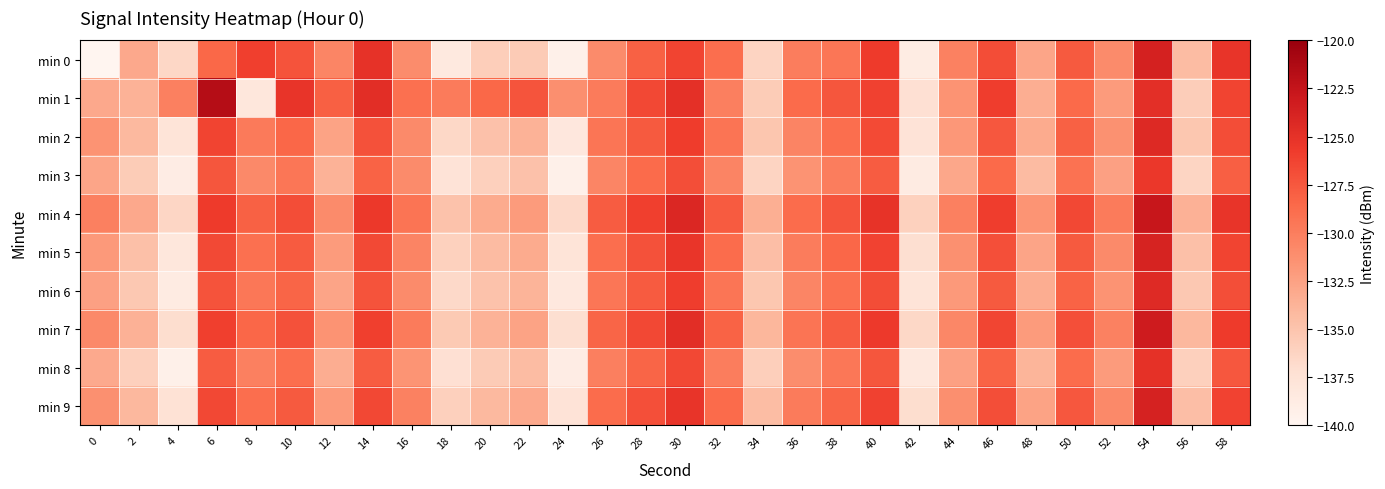

Reading left to right, list all the values displayed in this chart.

min 0: 0=-221.0	2=-133.0	4=-136.5	6=-128.4	8=-125.9	10=-127.2	12=-130.5	14=-125.1	16=-131.1	18=-138.4	20=-135.7	22=-135.5	24=-139.3	26=-130.9	28=-128.1	30=-126.3	32=-128.9	34=-136.2	36=-129.9	38=-129.5	40=-125.7	42=-138.8	44=-130.3	46=-126.8	48=-132.8	50=-127.6	52=-131.0	54=-123.6	56=-134.4	58=-125.2
min 1: 0=-133.0	2=-133.7	4=-130.2	6=-121.7	8=-138.1	10=-125.2	12=-128.0	14=-124.7	16=-129.0	18=-129.8	20=-128.5	22=-127.3	24=-131.2	26=-129.8	28=-126.5	30=-124.9	32=-130.1	34=-135.6	36=-128.7	38=-127.4	40=-126.1	42=-137.2	44=-131.5	46=-125.9	48=-133.4	50=-128.6	52=-132.1	54=-124.8	56=-135.7	58=-126.3
min 2: 0=-131.5	2=-134.2	4=-137.8	6=-126.3	8=-129.7	10=-128.4	12=-132.6	14=-127.1	16=-130.9	18=-136.5	20=-134.8	22=-133.7	24=-138.2	26=-129.4	28=-127.6	30=-125.8	32=-129.3	34=-135.1	36=-130.4	38=-128.9	40=-126.7	42=-137.6	44=-131.8	46=-127.5	48=-133.2	50=-128.1	52=-131.4	54=-124.3	56=-135.2	58=-126.8
min 3: 0=-132.8	2=-135.6	4=-138.9	6=-127.4	8=-130.8	10=-129.5	12=-133.7	14=-128.2	16=-131.0	18=-137.6	20=-135.9	22=-134.8	24=-139.3	26=-130.5	28=-128.7	30=-126.9	32=-130.4	34=-136.2	36=-131.5	38=-130.0	40=-127.8	42=-138.7	44=-132.9	46=-128.6	48=-134.3	50=-129.2	52=-132.5	54=-125.4	56=-136.3	58=-127.9
min 4: 0=-130.2	2=-133.0	4=-136.4	6=-125.7	8=-128.1	10=-126.8	12=-131.0	14=-125.5	16=-129.3	18=-134.9	20=-133.2	22=-132.1	24=-136.6	26=-127.8	28=-126.0	30=-124.2	32=-127.7	34=-133.5	36=-128.8	38=-127.3	40=-125.1	42=-136.0	44=-130.2	46=-125.9	48=-131.6	50=-126.5	52=-129.8	54=-122.7	56=-133.6	58=-125.2
min 5: 0=-131.9	2=-134.7	4=-138.1	6=-126.6	8=-129.0	10=-127.7	12=-132.1	14=-126.6	16=-130.4	18=-136.0	20=-134.3	22=-133.2	24=-137.7	26=-128.9	28=-127.1	30=-125.3	32=-128.8	34=-134.6	36=-129.9	38=-128.4	40=-126.2	42=-137.1	44=-131.3	46=-127.0	48=-132.7	50=-127.6	52=-130.9	54=-123.8	56=-134.7	58=-126.3
min 6: 0=-132.5	2=-135.3	4=-138.7	6=-127.2	8=-129.6	10=-128.3	12=-132.7	14=-127.2	16=-131.0	18=-136.6	20=-134.9	22=-133.8	24=-138.3	26=-129.5	28=-127.7	30=-125.9	32=-129.4	34=-135.2	36=-130.5	38=-129.0	40=-126.8	42=-137.7	44=-131.9	46=-127.6	48=-133.3	50=-128.2	52=-131.5	54=-124.4	56=-135.3	58=-126.9
min 7: 0=-130.8	2=-133.6	4=-137.0	6=-126.0	8=-128.4	10=-127.1	12=-131.5	14=-126.0	16=-129.8	18=-135.4	20=-133.7	22=-132.6	24=-137.1	26=-128.3	28=-126.5	30=-124.7	32=-128.2	34=-134.0	36=-129.3	38=-127.8	40=-125.6	42=-136.5	44=-130.7	46=-126.4	48=-132.1	50=-127.0	52=-130.3	54=-123.2	56=-134.1	58=-125.7
min 8: 0=-133.1	2=-135.9	4=-139.3	6=-127.8	8=-130.2	10=-128.9	12=-133.3	14=-127.8	16=-131.6	18=-137.2	20=-135.5	22=-134.4	24=-138.9	26=-130.1	28=-128.3	30=-126.5	32=-130.0	34=-135.8	36=-131.1	38=-129.6	40=-127.4	42=-138.3	44=-132.5	46=-128.2	48=-133.9	50=-128.8	52=-132.1	54=-125.0	56=-135.9	58=-127.5
min 9: 0=-131.3	2=-134.1	4=-137.5	6=-126.5	8=-128.9	10=-127.6	12=-132.0	14=-126.5	16=-130.3	18=-135.9	20=-134.2	22=-133.1	24=-137.6	26=-128.8	28=-127.0	30=-125.2	32=-128.7	34=-134.5	36=-129.8	38=-128.3	40=-126.1	42=-137.0	44=-131.2	46=-126.9	48=-132.6	50=-127.5	52=-130.8	54=-123.7	56=-134.6	58=-126.2